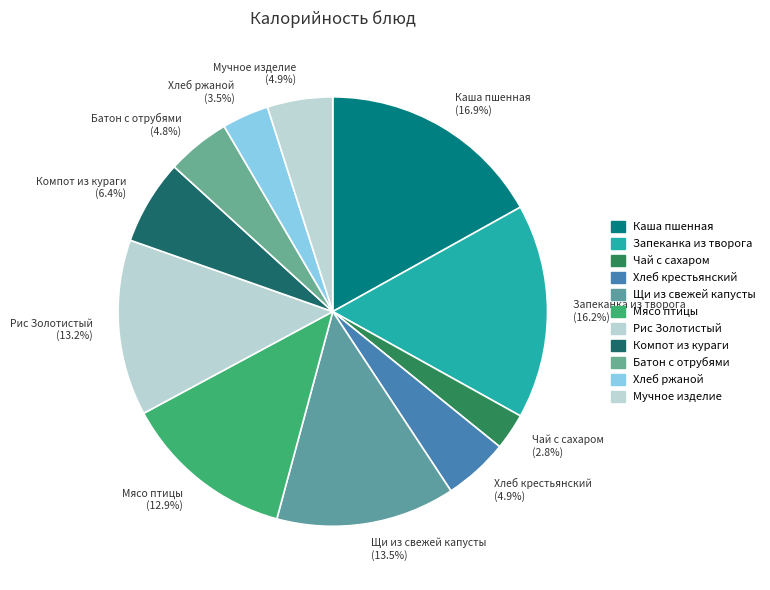

Which category has the biggest portion of the pie?

Каша пшенная